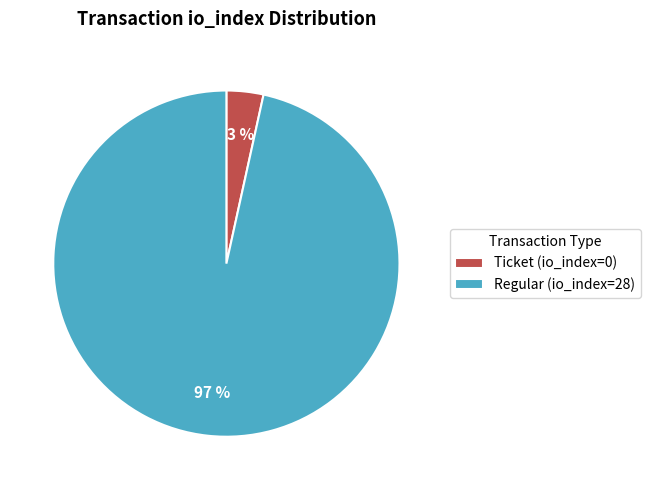

How many segments does this pie chart have?

2